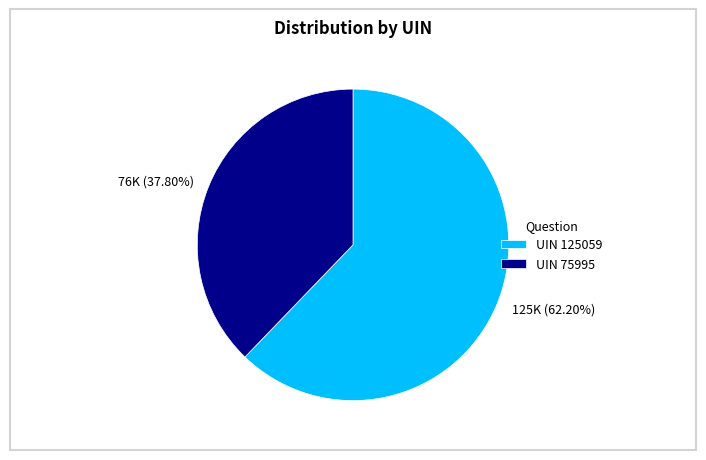

To the nearest percent, what is the average slice percentage?

50%